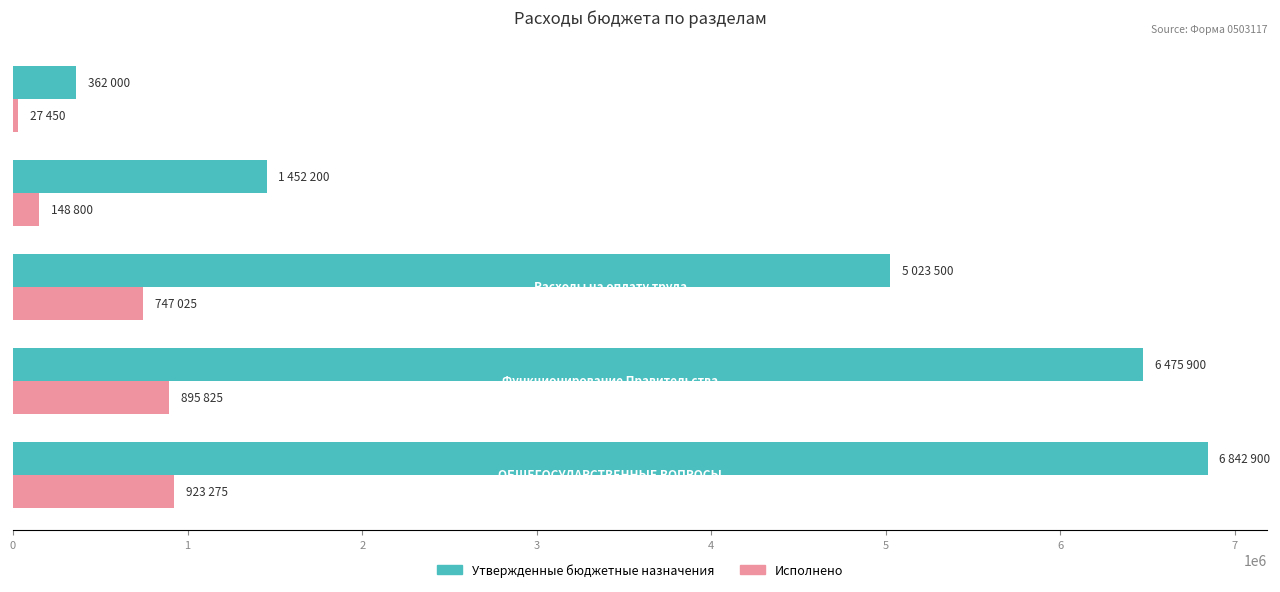

Rank the series by their maximum value, from lowest to highest.

Исполнено, Утвержденные бюджетные назначения